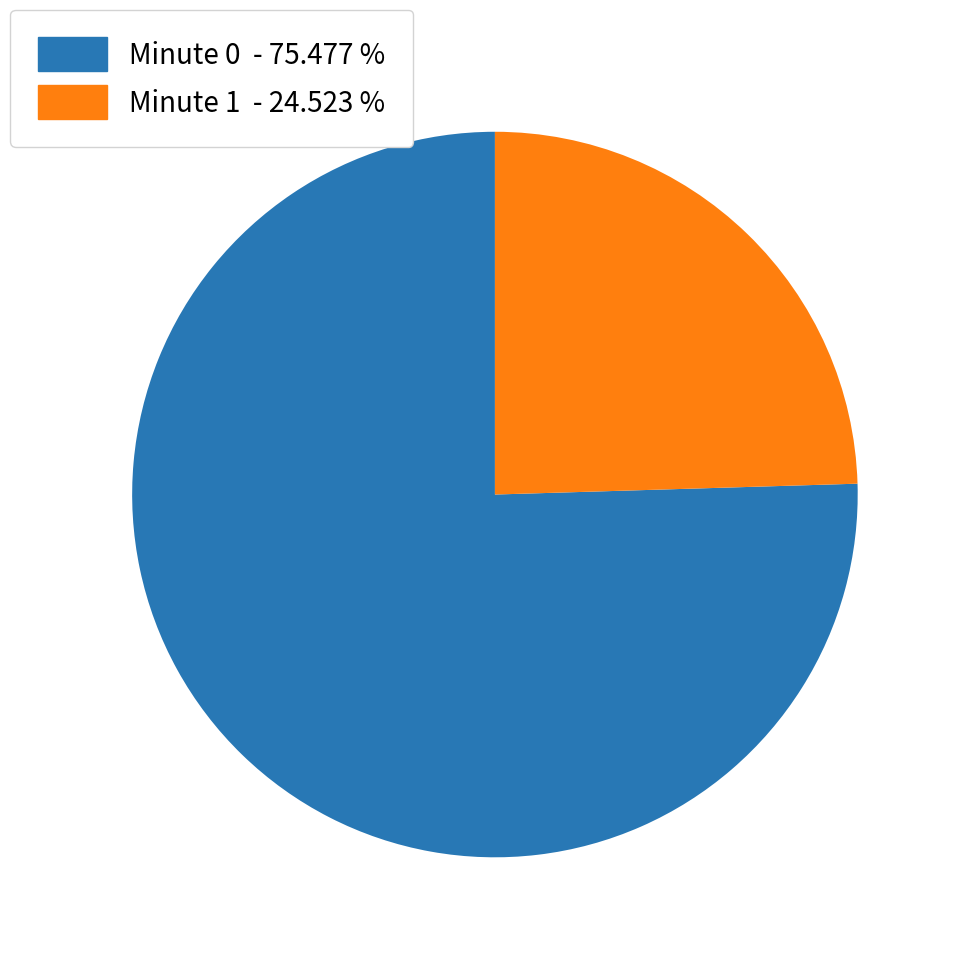

Is there a majority slice in this chart?

Yes